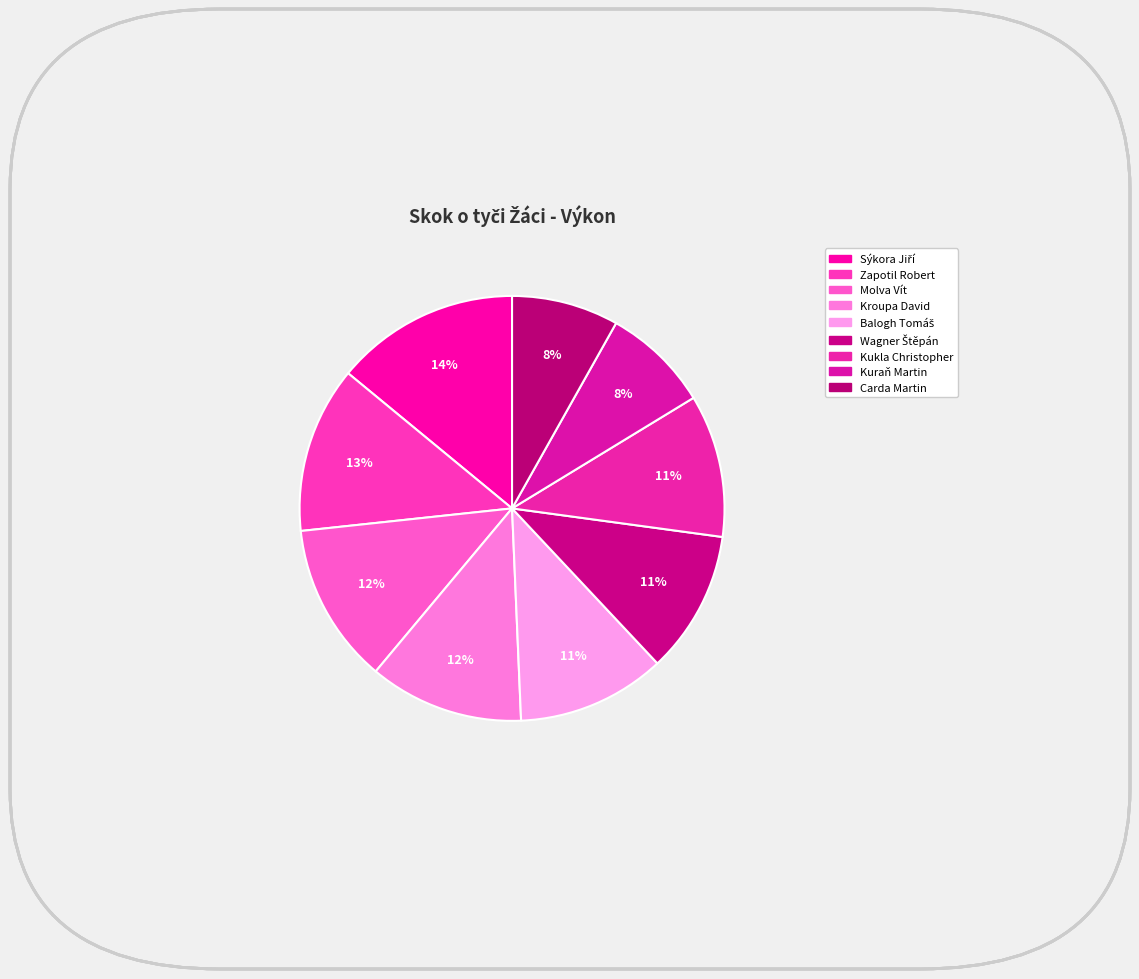

To the nearest percent, what percentage of the pie is Molva Vít?

12%